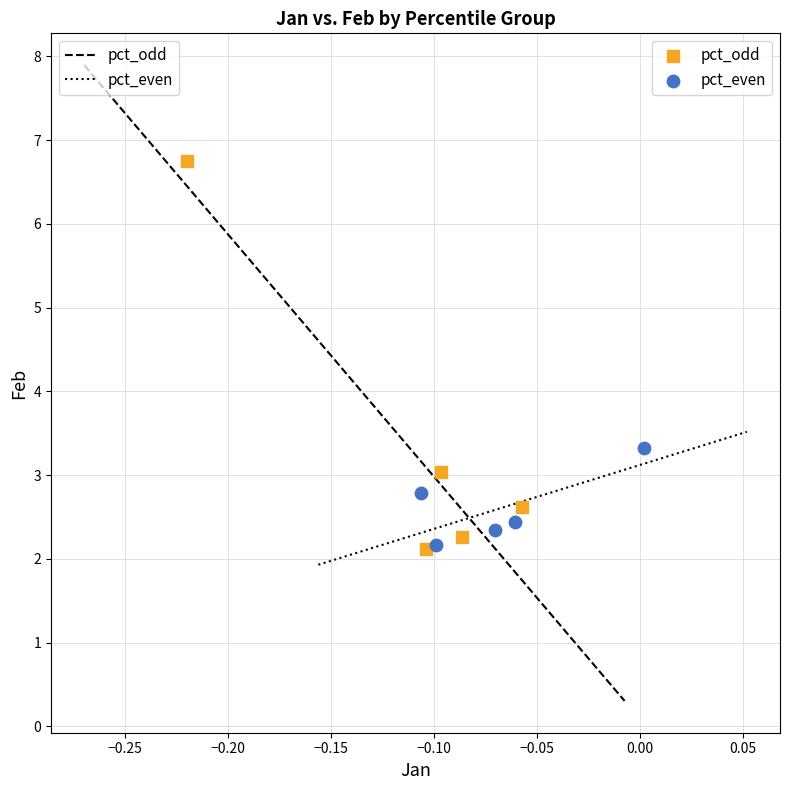

Which series contains the highest Y value?

pct_odd